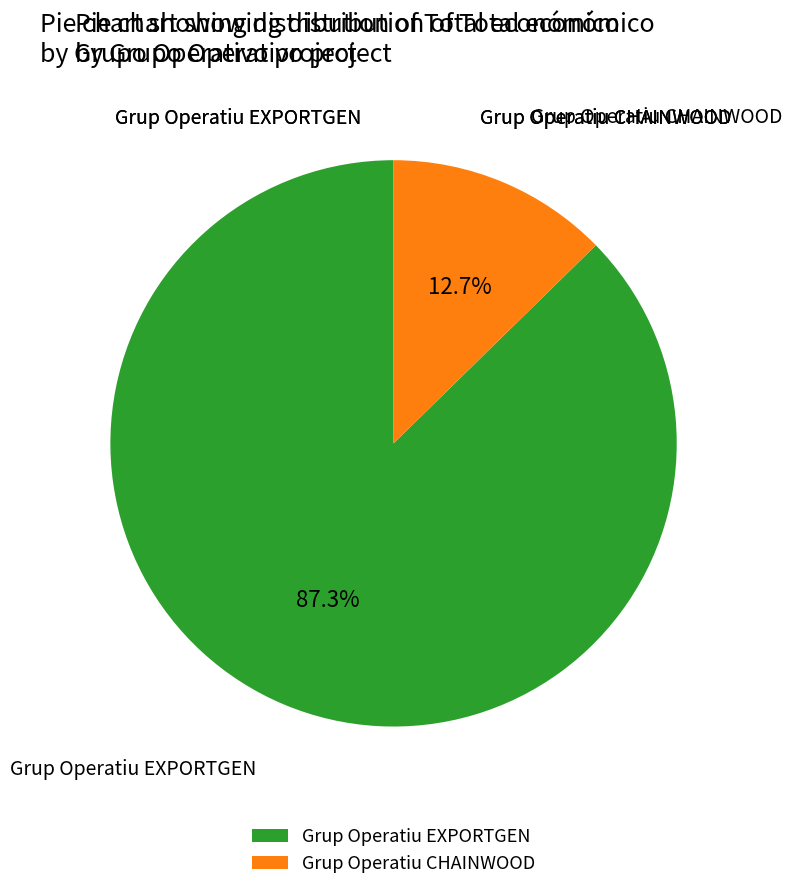

Does Grup Operatiu EXPORTGEN account for over 50% of the chart?

Yes